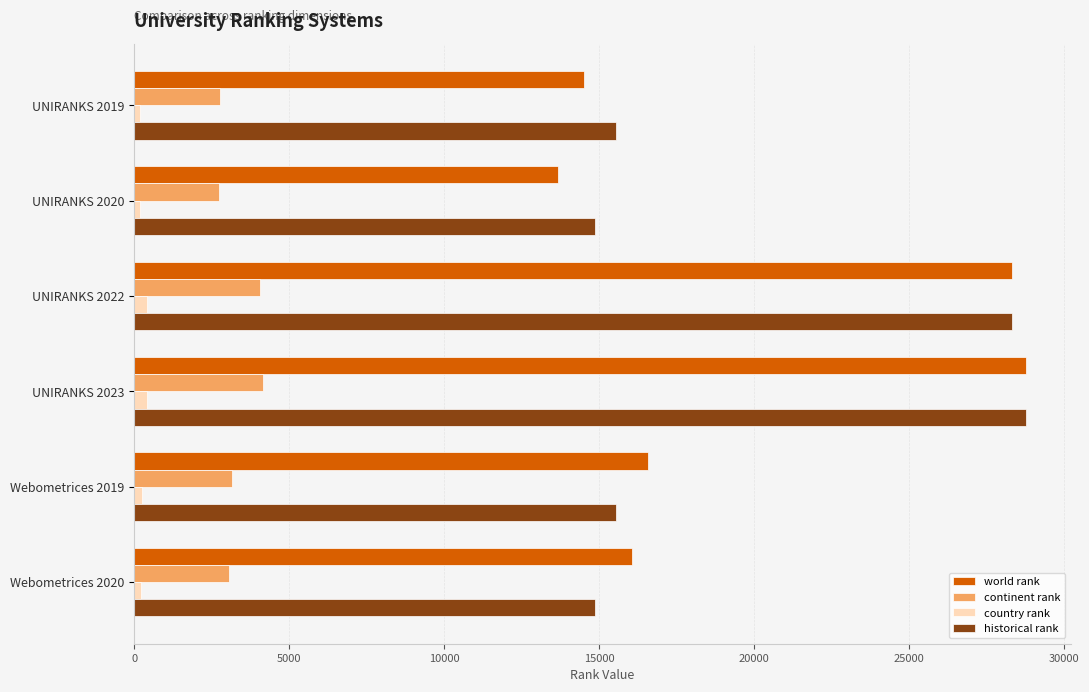

Between UNIRANKS 2023 and Webometrices 2020, which series saw the biggest shift?

historical rank